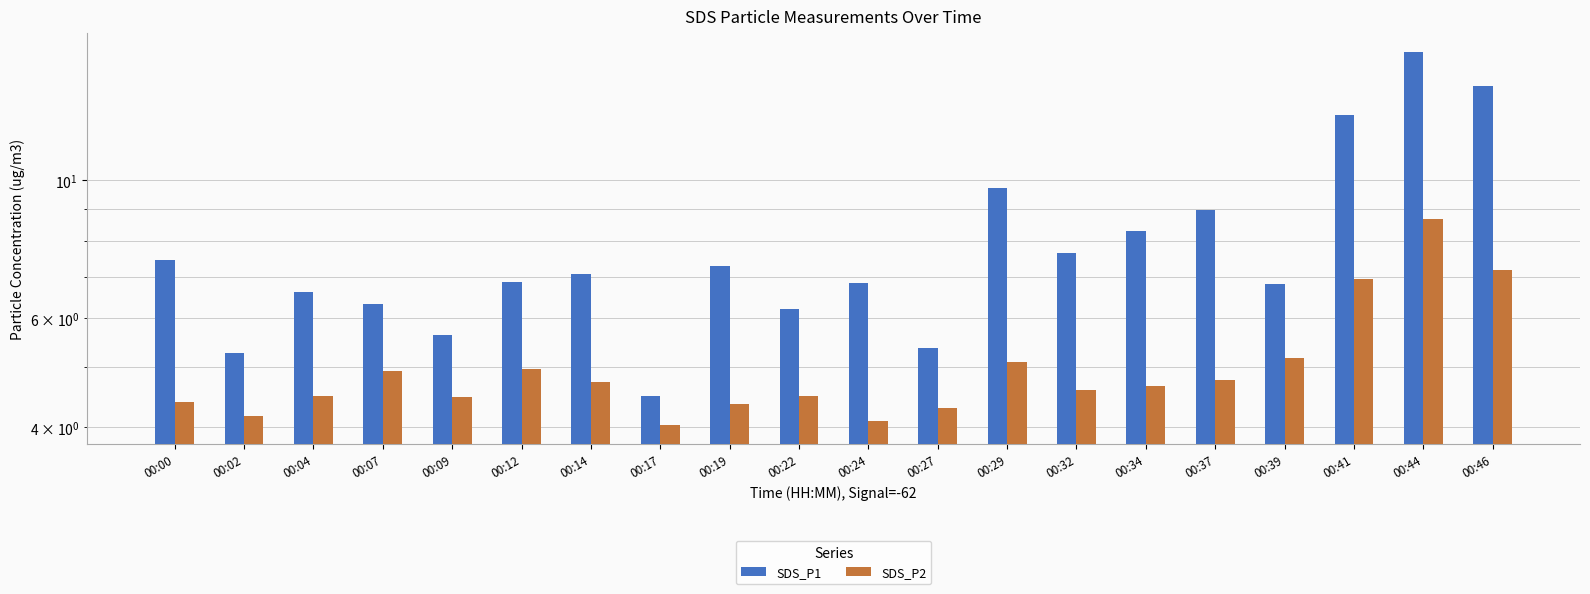

What is the difference between the SDS_P2 values at 00:39 and 00:22?

0.7